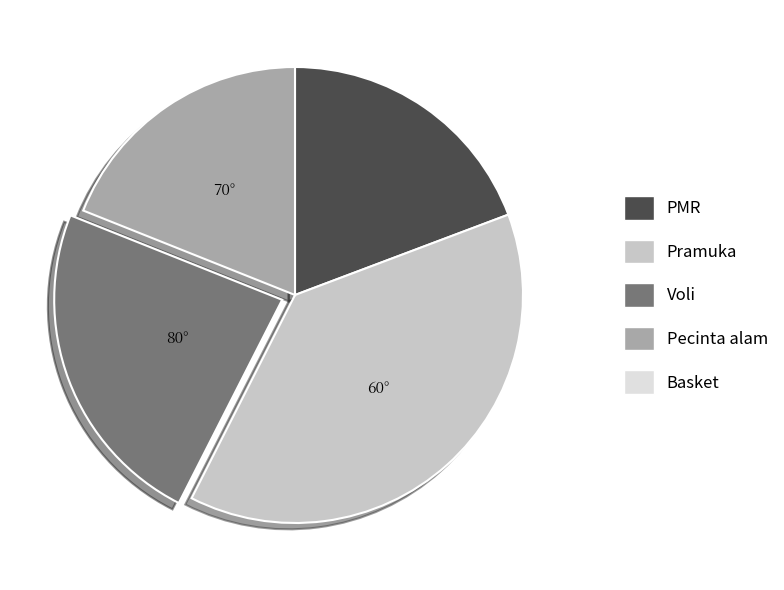

Count the number of slices in the pie.

4